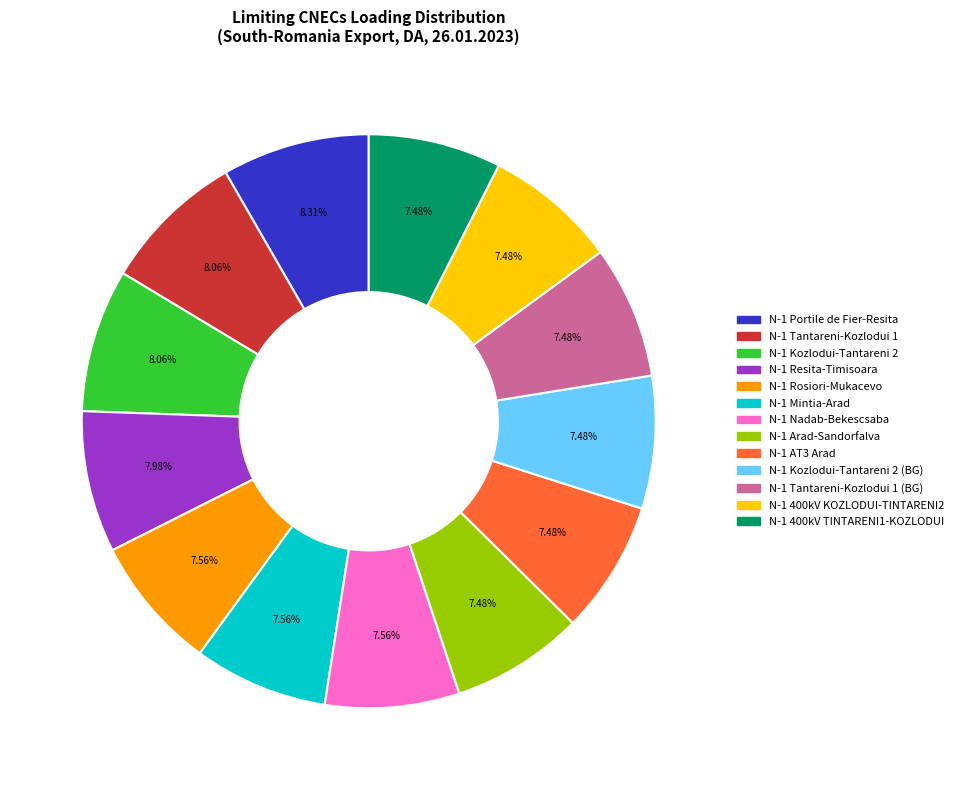

Is it true that N-1 400kV TINTARENI1-KOZLODUI is 1% of the pie?

False